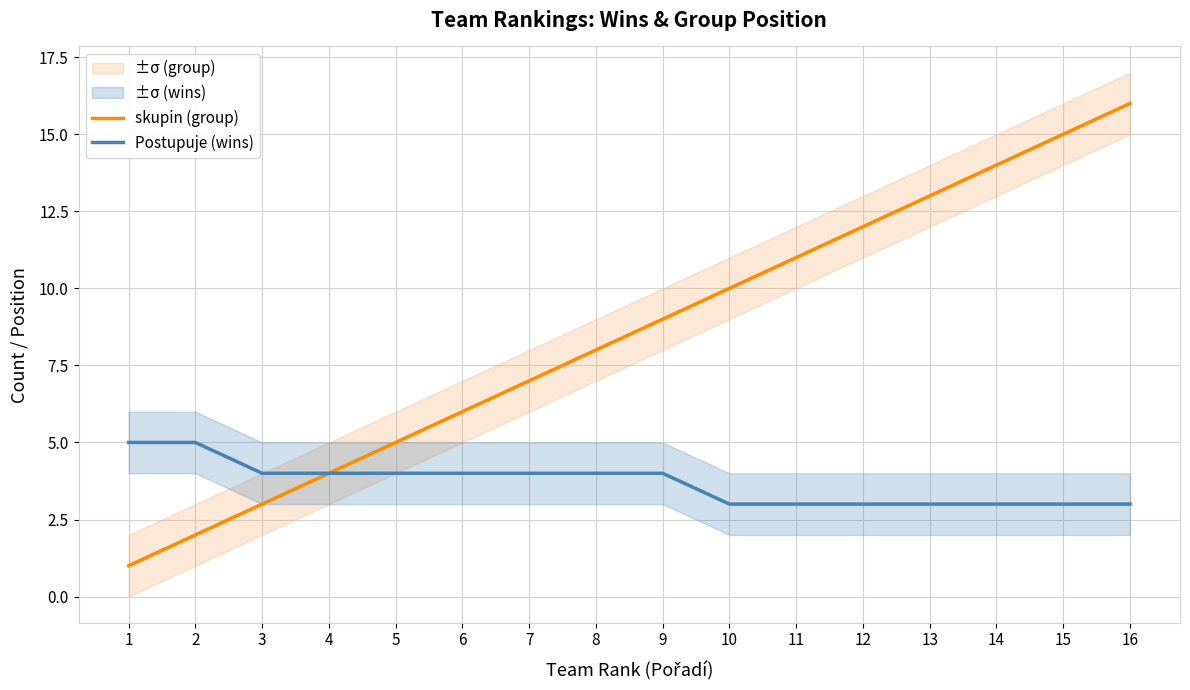

What is the average value of the skupin (group) series?

8